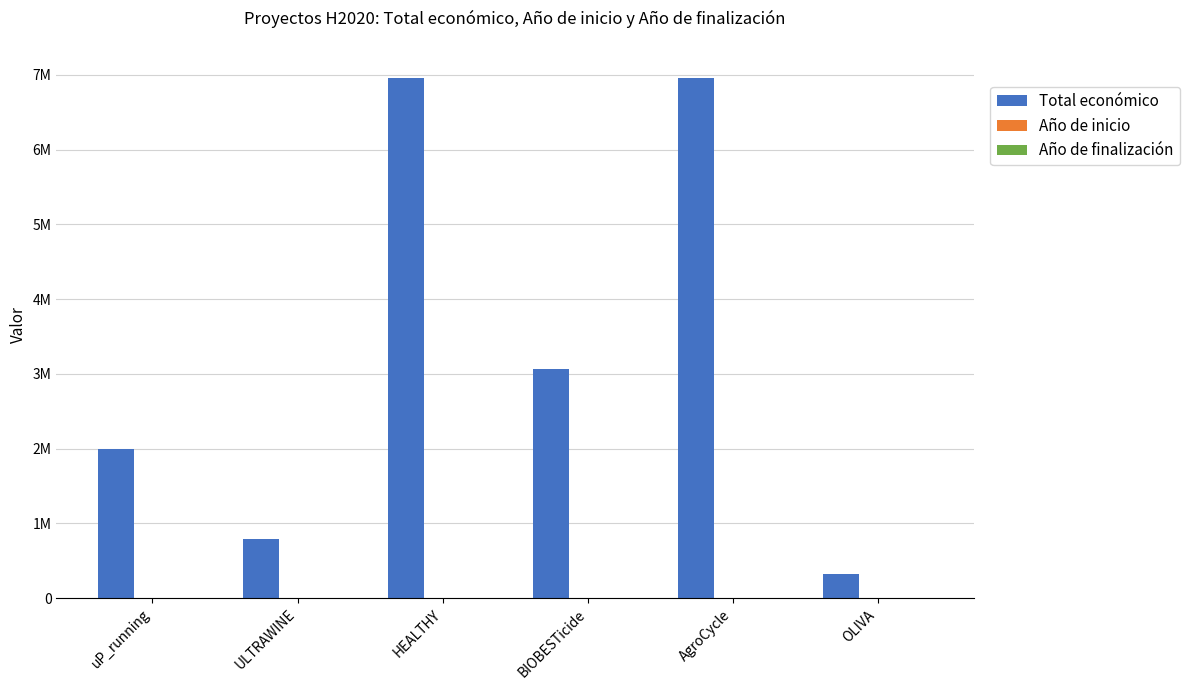

What is the value of the Año de inicio bar at the 4th from the left?

2020